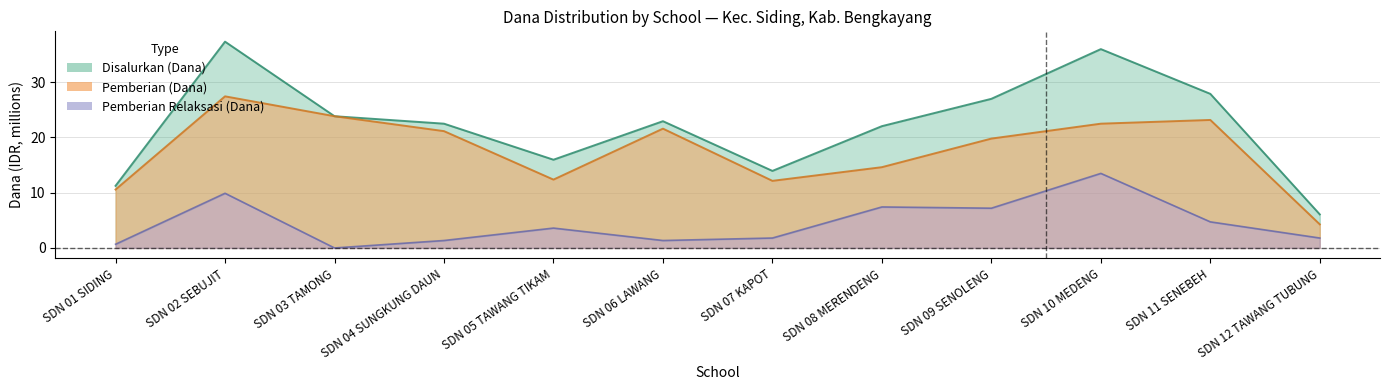

True or false: Pemberian (Dana) and Pemberian Relaksasi (Dana) cross at least once.

False